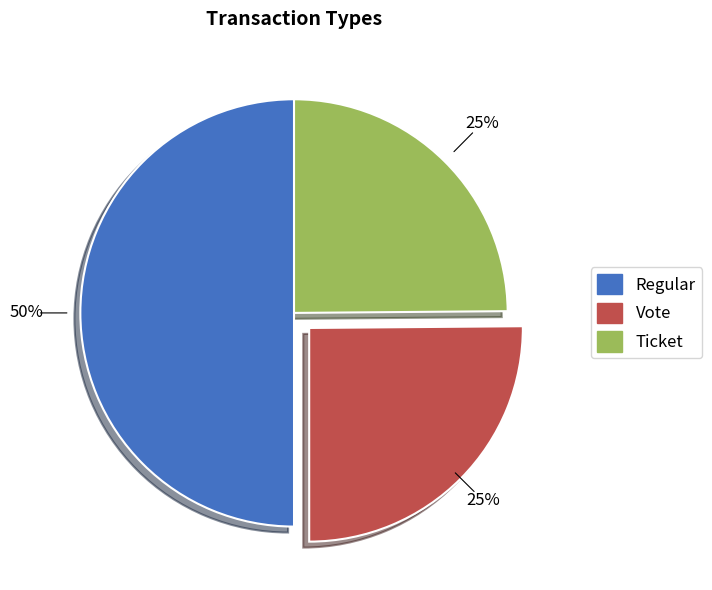

Is Vote the majority of the pie?

No